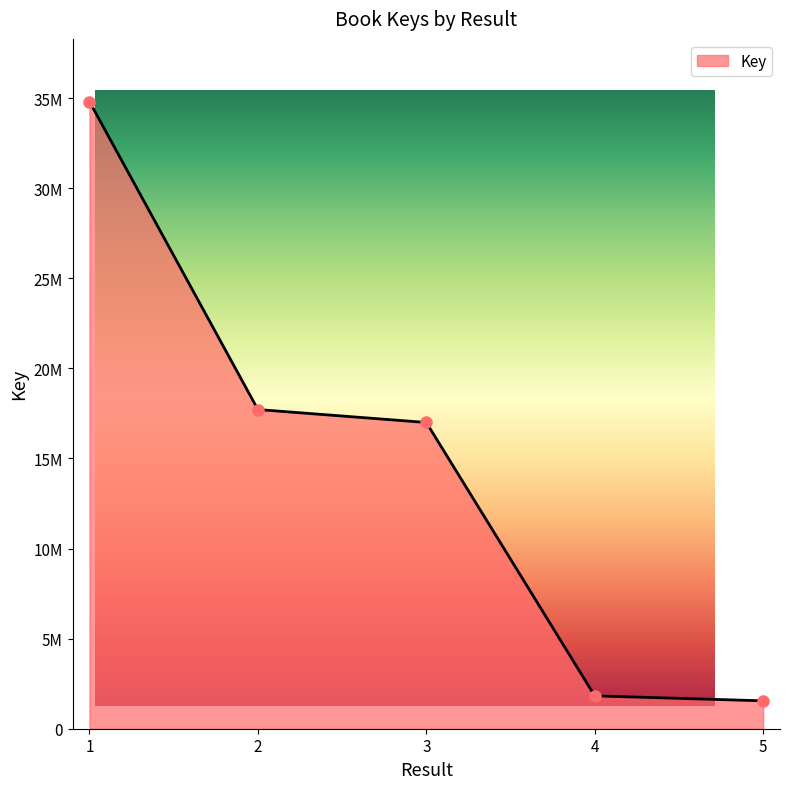

Reading left to right, list all the values displayed in this chart.

1=34805601	2=17714494	3=16996157	4=1823262	5=1548486